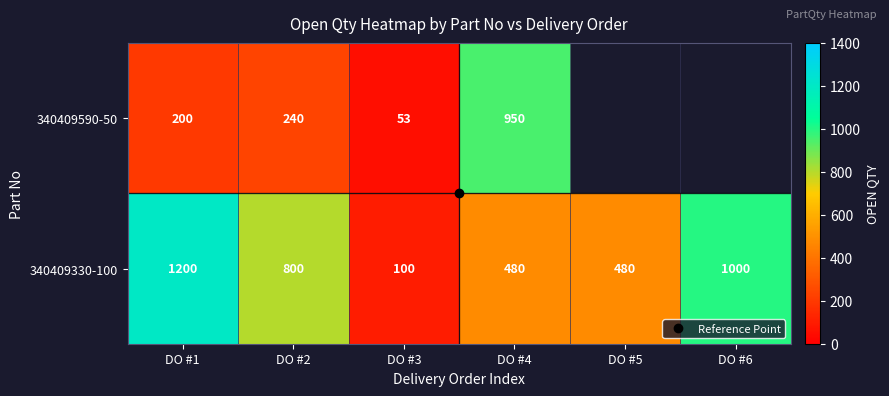

Which series changed the most between DO #1 and DO #2?

340409330-100